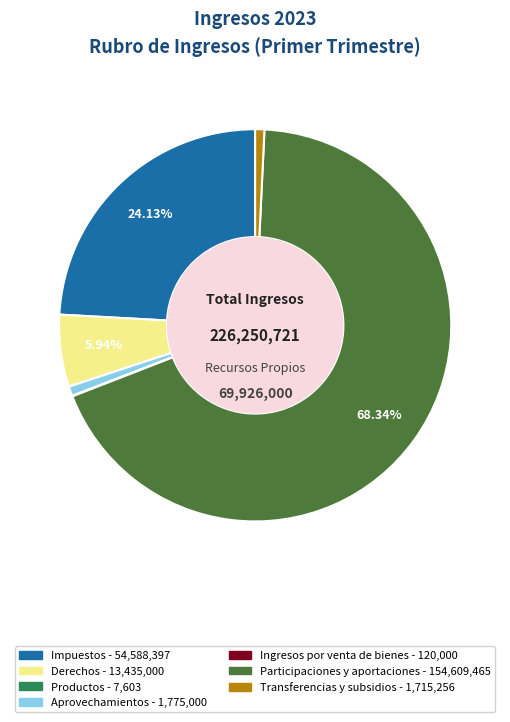

To the nearest percent, what is the combined percentage of Participaciones y aportaciones and Aprovechamientos?

69%